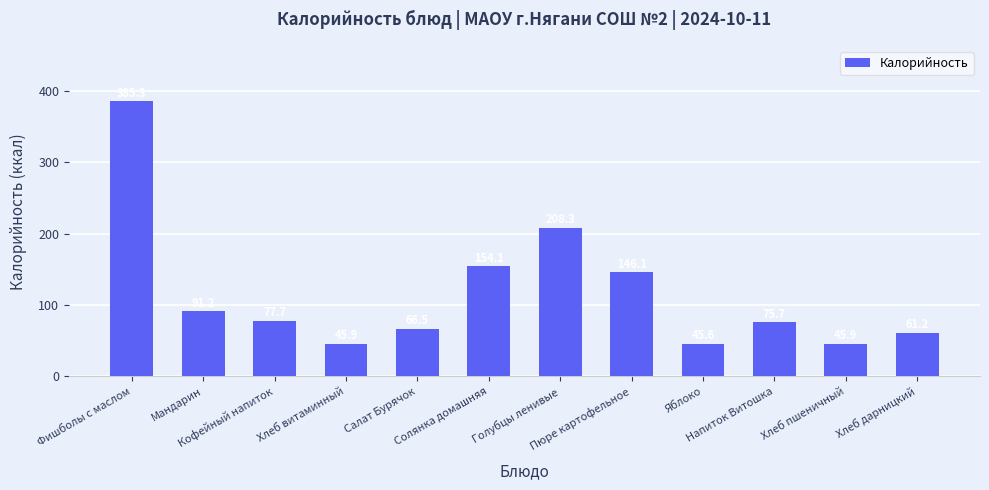

What is the difference between the maximum and minimum values?

339.7